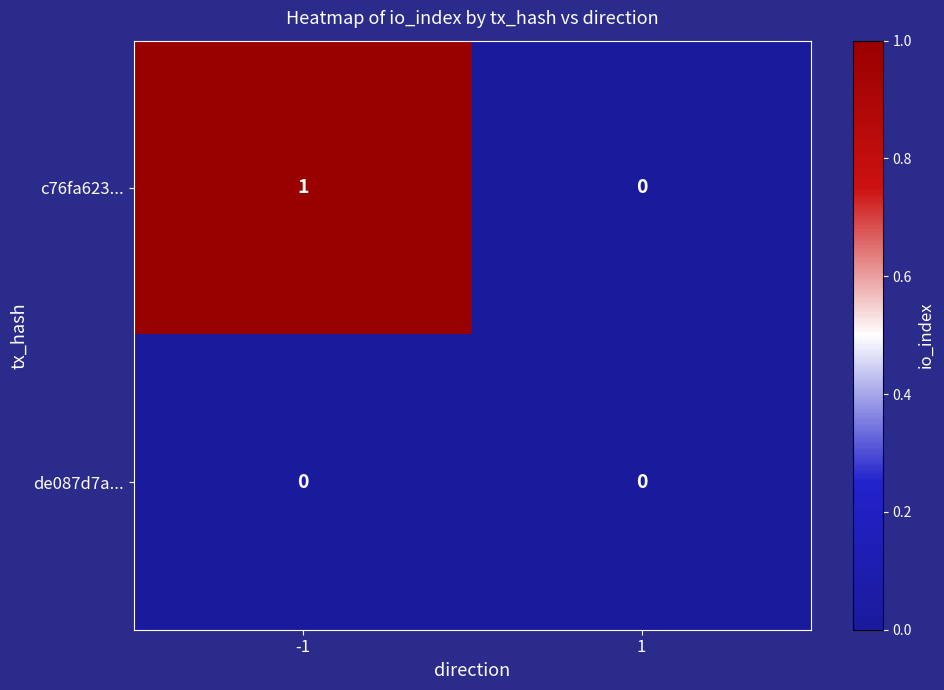

Reading left to right, list all the values displayed in this chart.

c76fa623...: -1=1	1=0
de087d7a...: -1=0	1=0